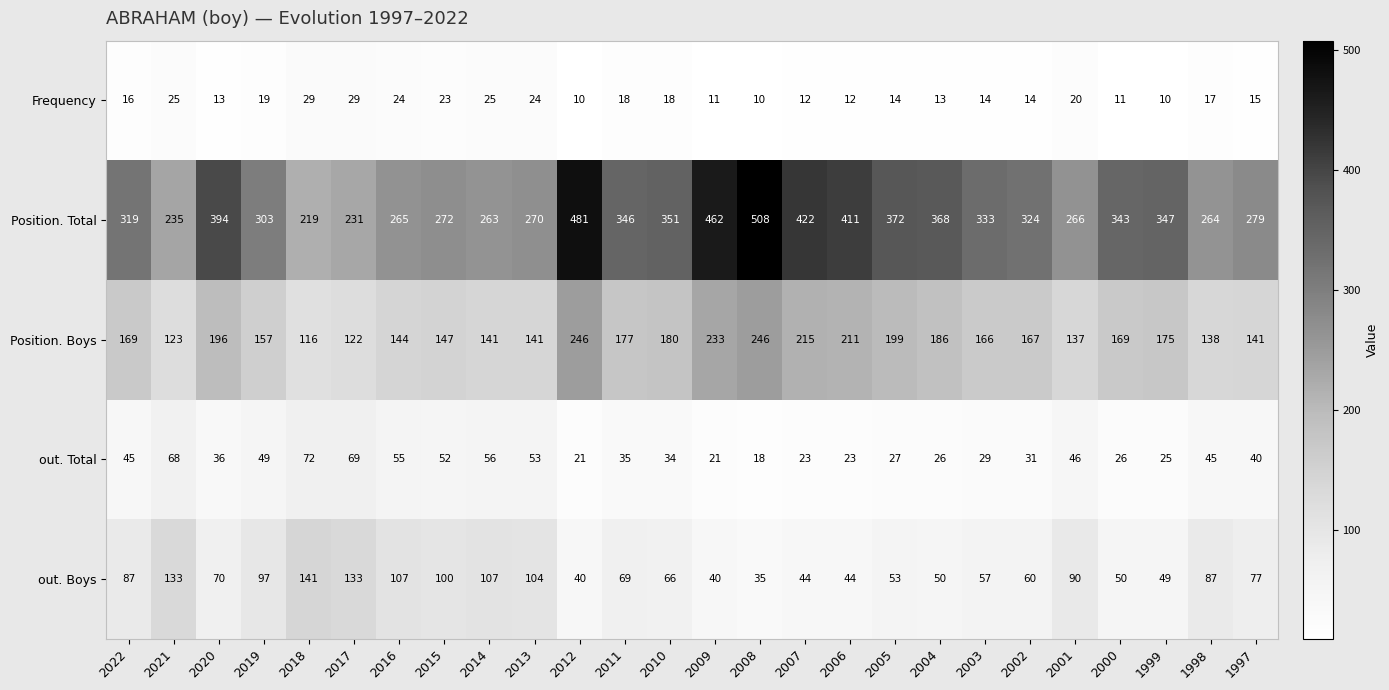

Which series has the widest spread of values?

Position. Total